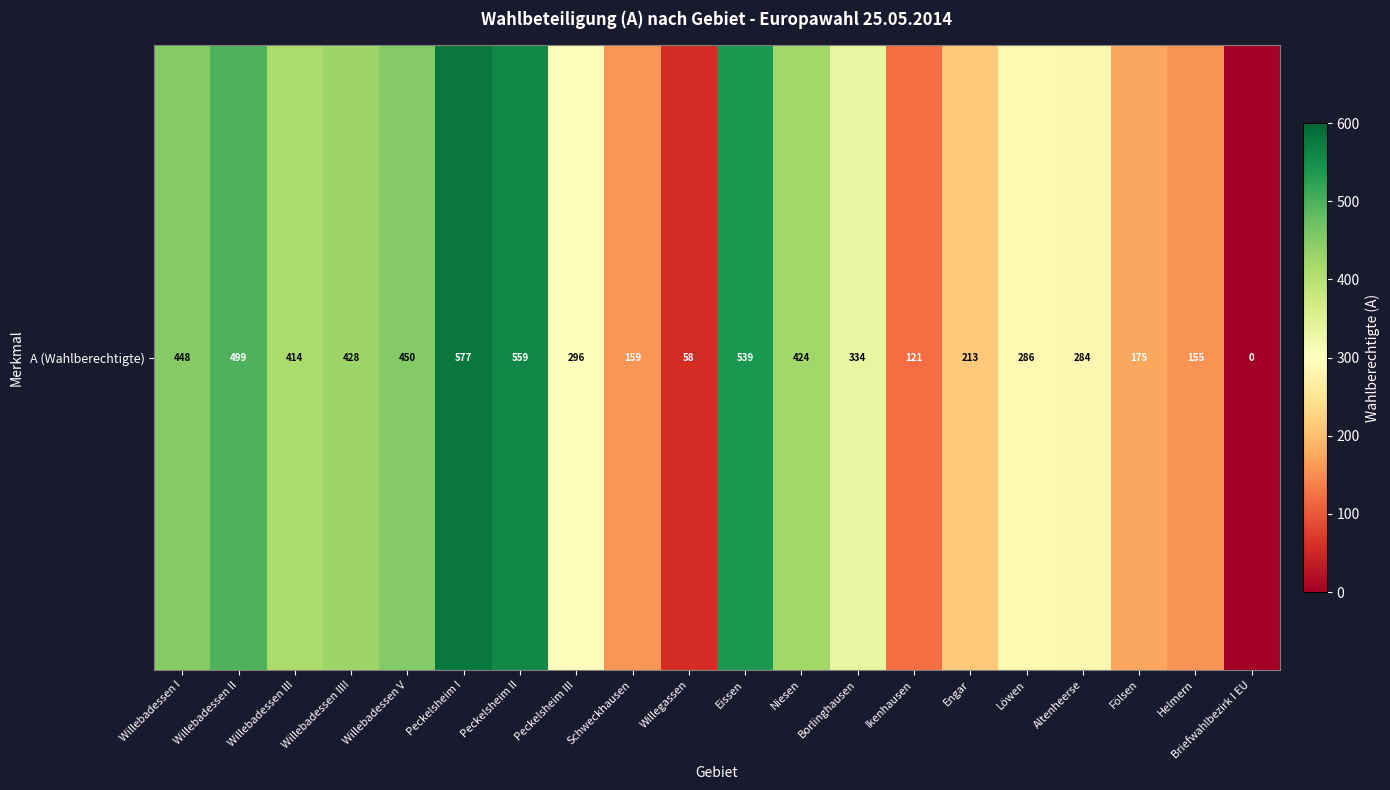

What value does the data have at Schweckhausen?

159